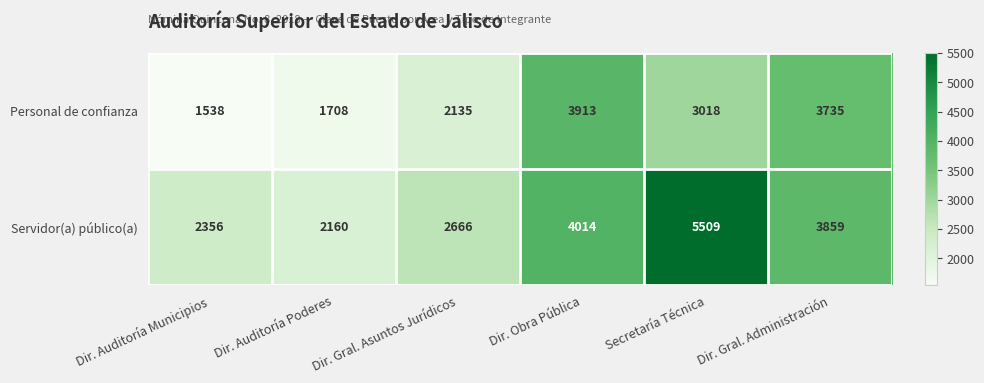

Rank the series by their average value, from lowest to highest.

Personal de confianza, Servidor(a) público(a)